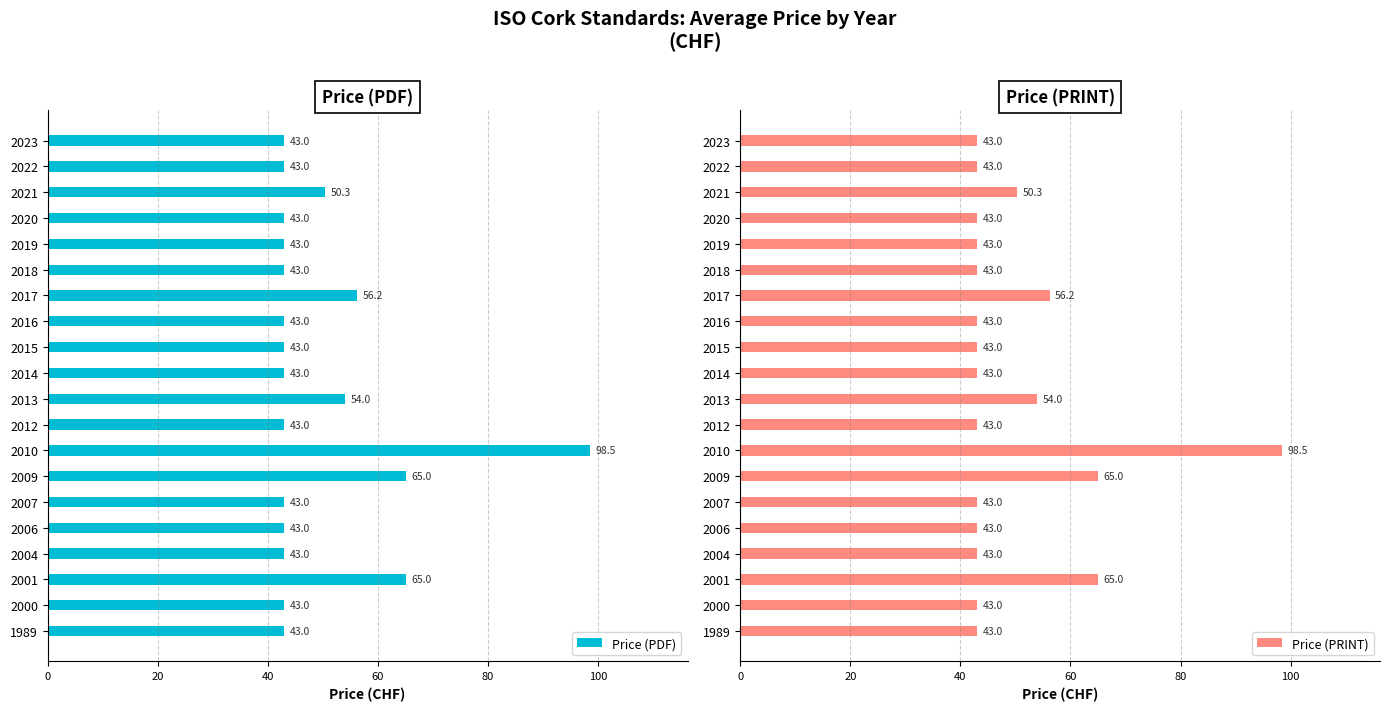

Which series has the largest range (max minus min)?

Price (PDF)